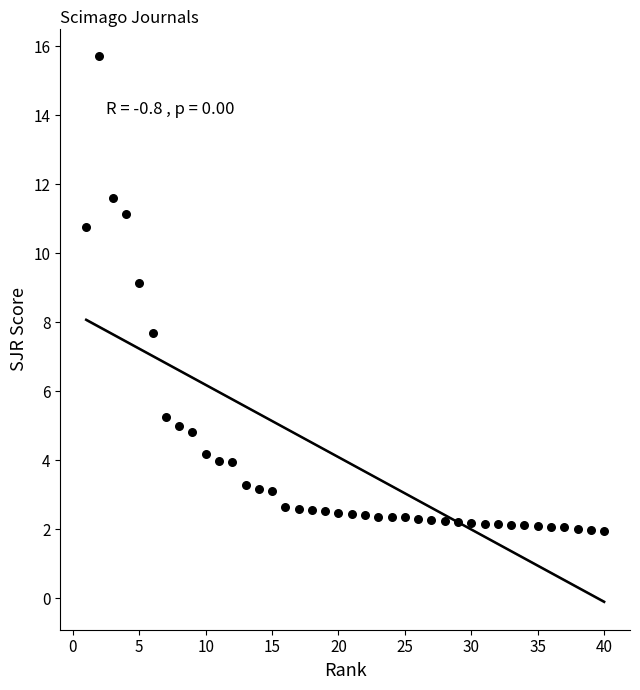

What Y value in the scatter plot is closest to 8?

7.7